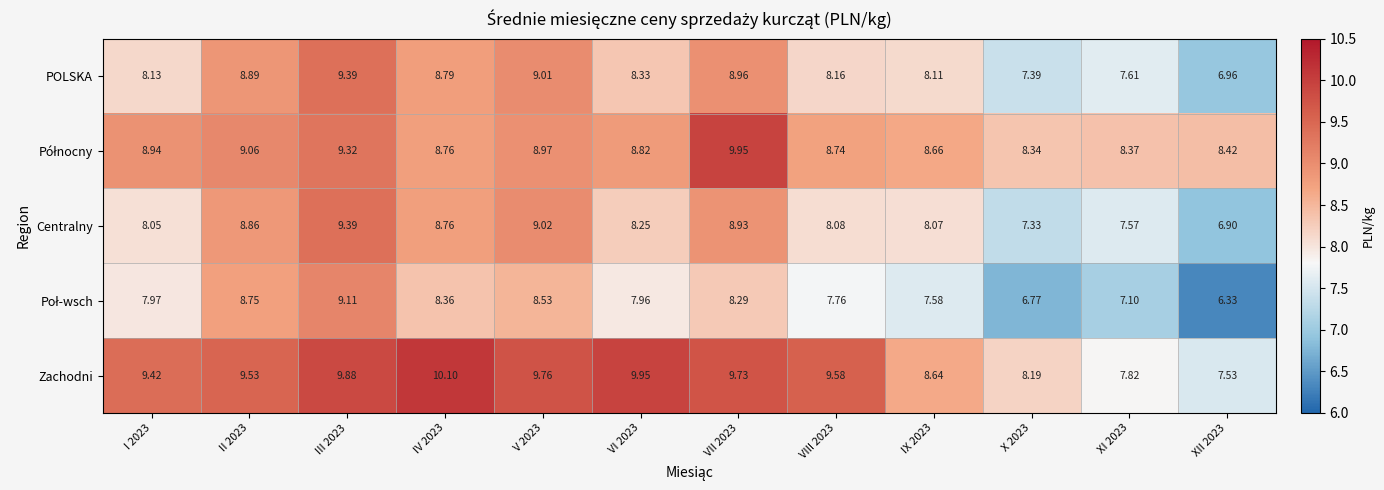

Between VI 2023 and XI 2023, which series saw the biggest shift?

Zachodni